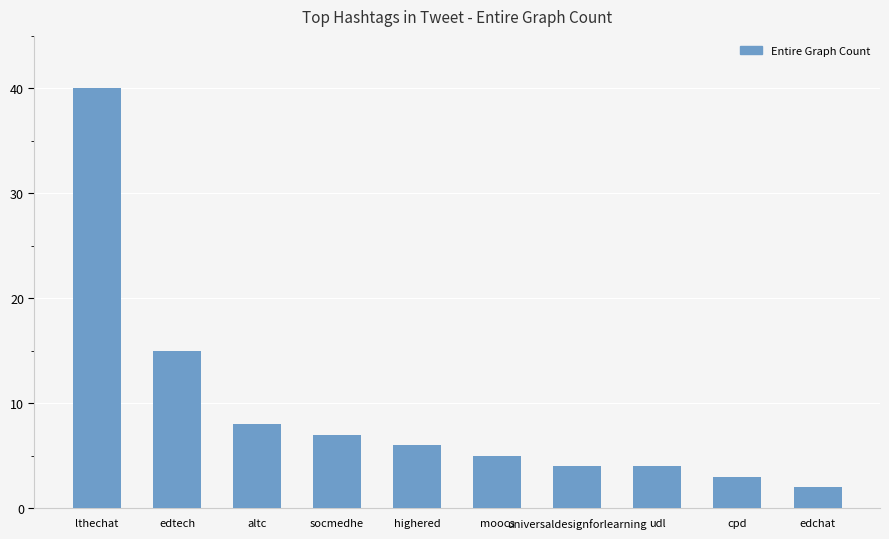

Does the chart contain any negative values?

No